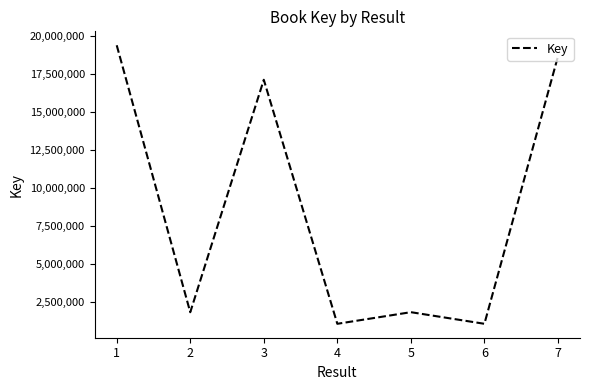

What is the sum of the values at 6 and 3?

18194277